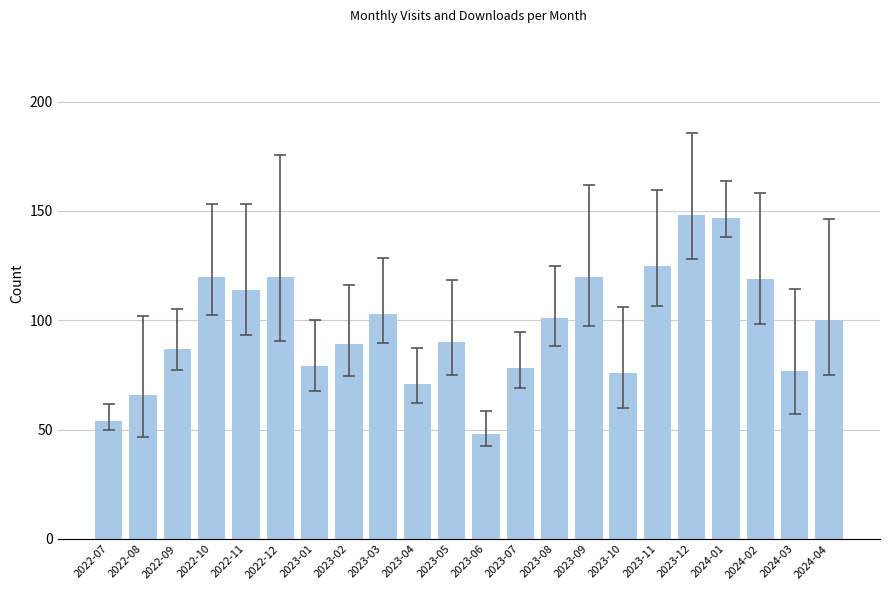

What is the difference between the maximum and second lowest values?

94